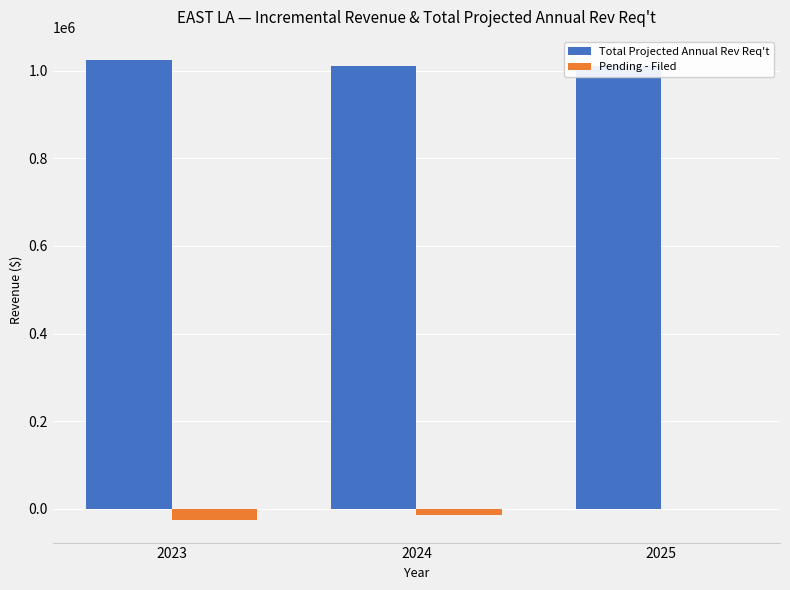

What value does the Pending - Filed series have at 2024, to the nearest 50?

-15000